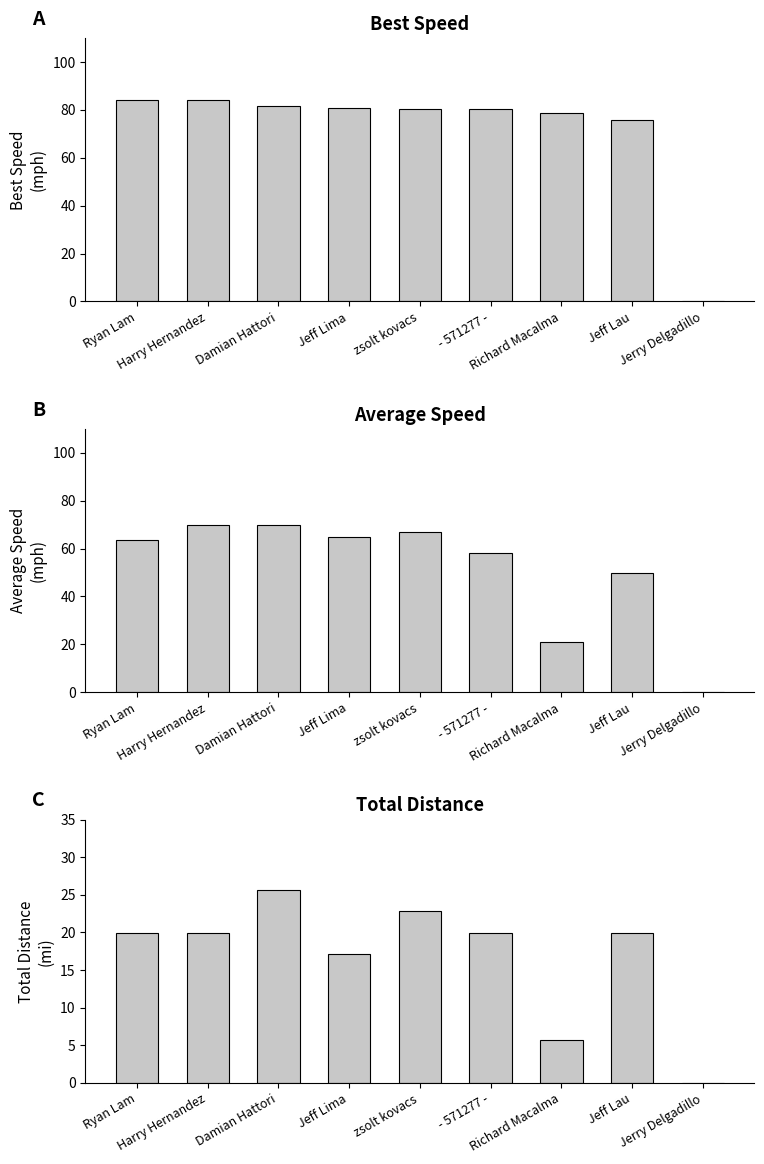

Which series has the largest range (max minus min)?

Best Speed